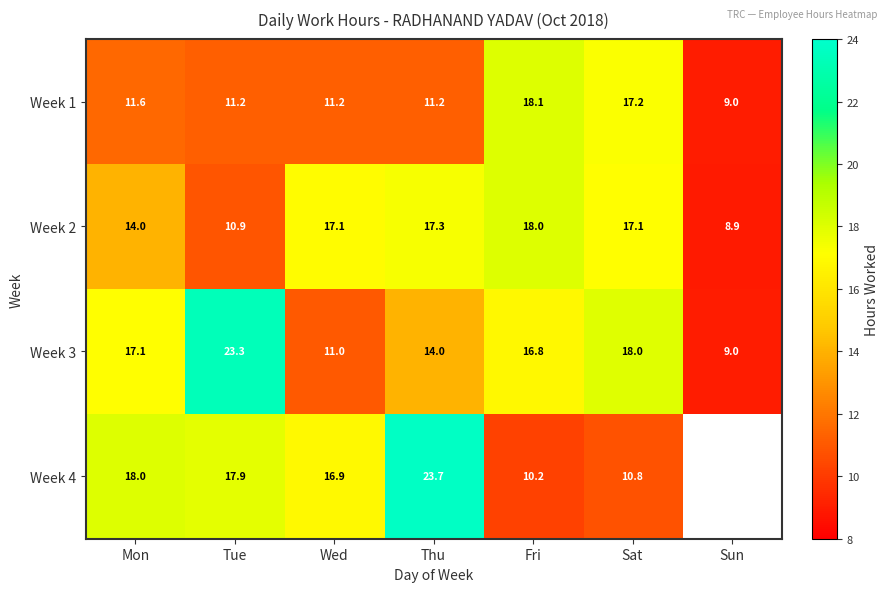

At Sat, list the series in order from largest to smallest.

Week 3, Week 1, Week 2, Week 4